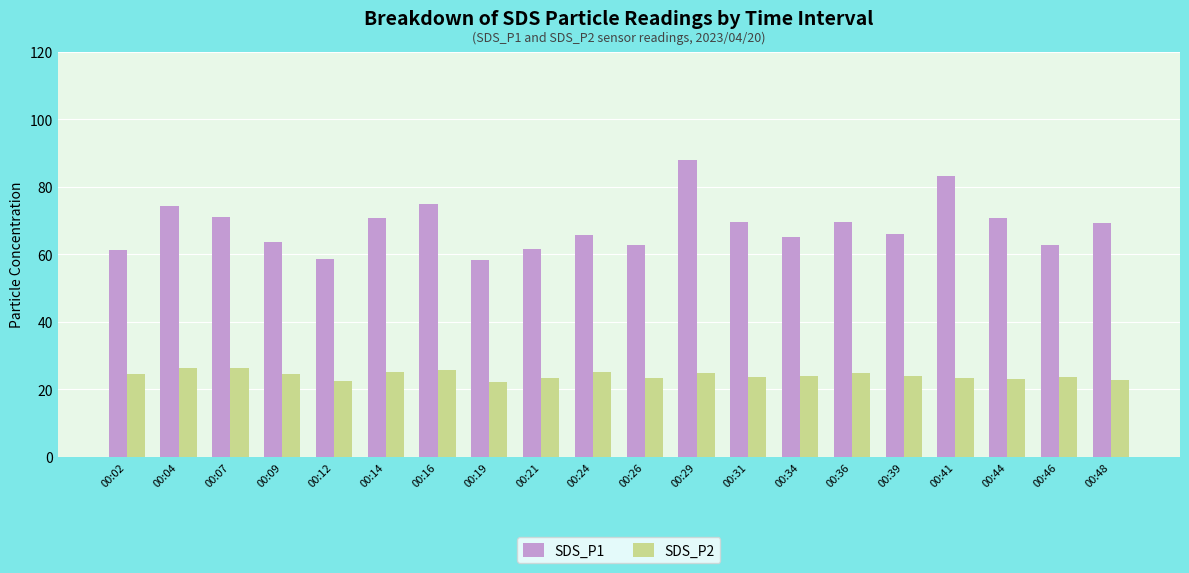

What is the smallest value displayed?

22.2